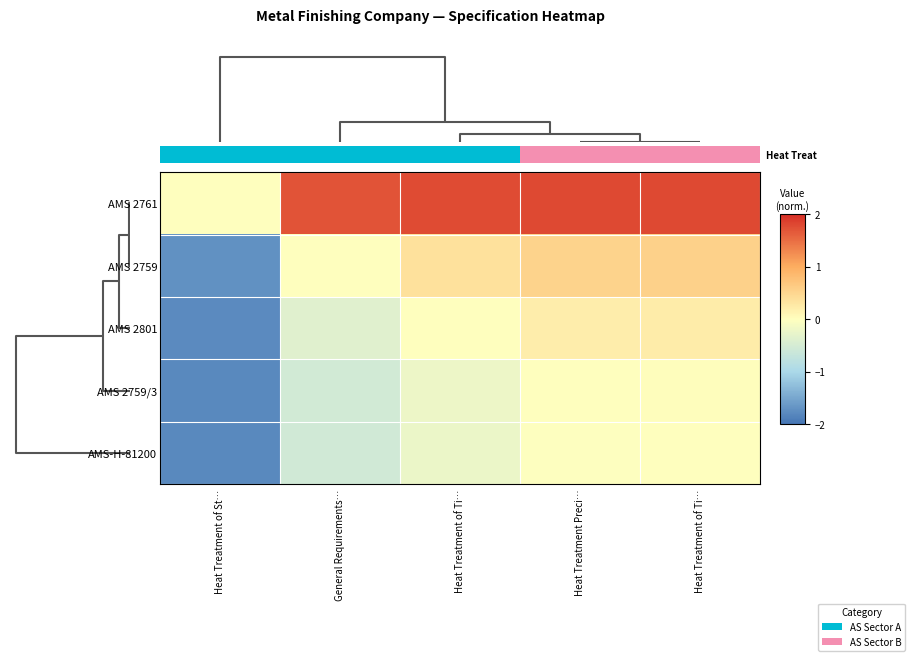

How many values in the AMS 2759 series exceed 0?

3